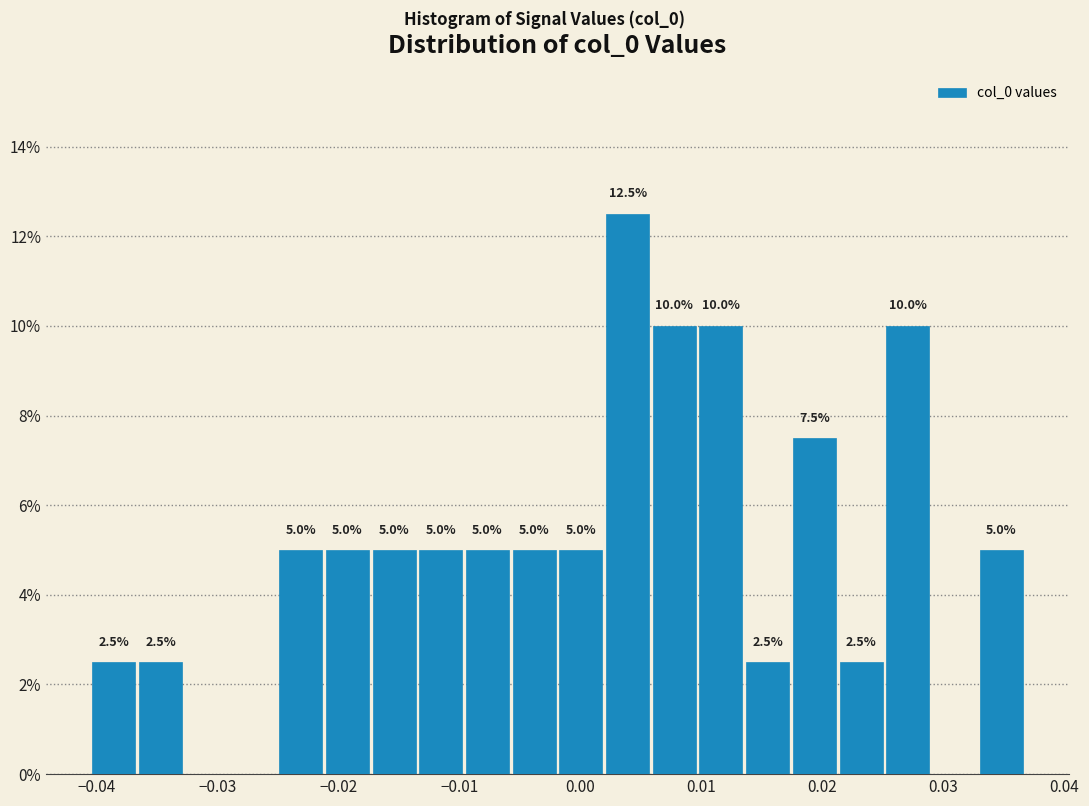

Around what value on the x-axis is the tallest bar? Give the approximate position of its centre, as read against the axis.

0.004